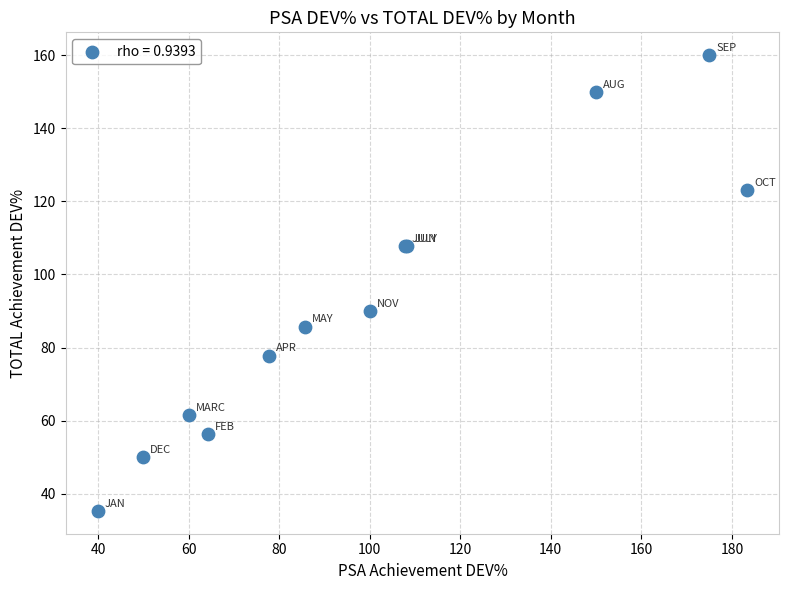

What Y value in the scatter plot is closest to 97?

90.0